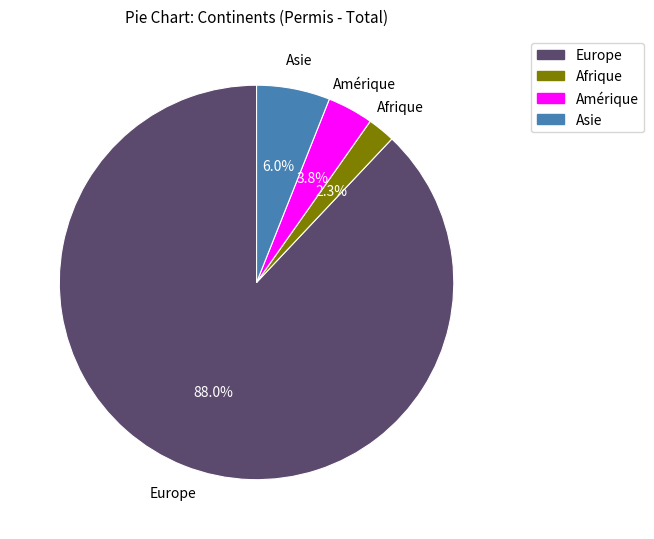

Does any single category account for the majority?

Yes